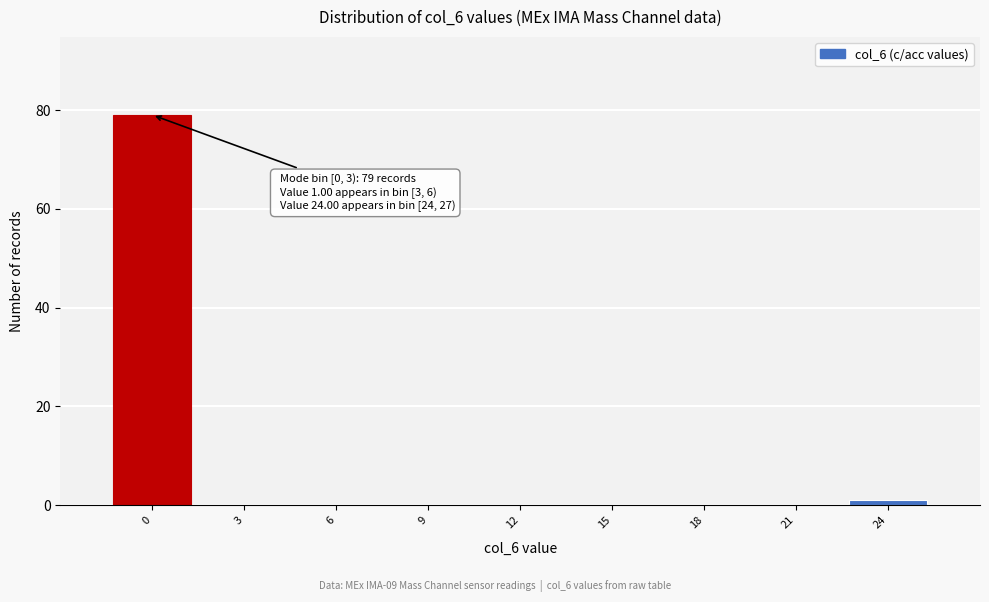

Reading right to left, extract all data points from this chart.

24=1	21=0	18=0	15=0	12=0	9=0	6=0	3=0	0=79